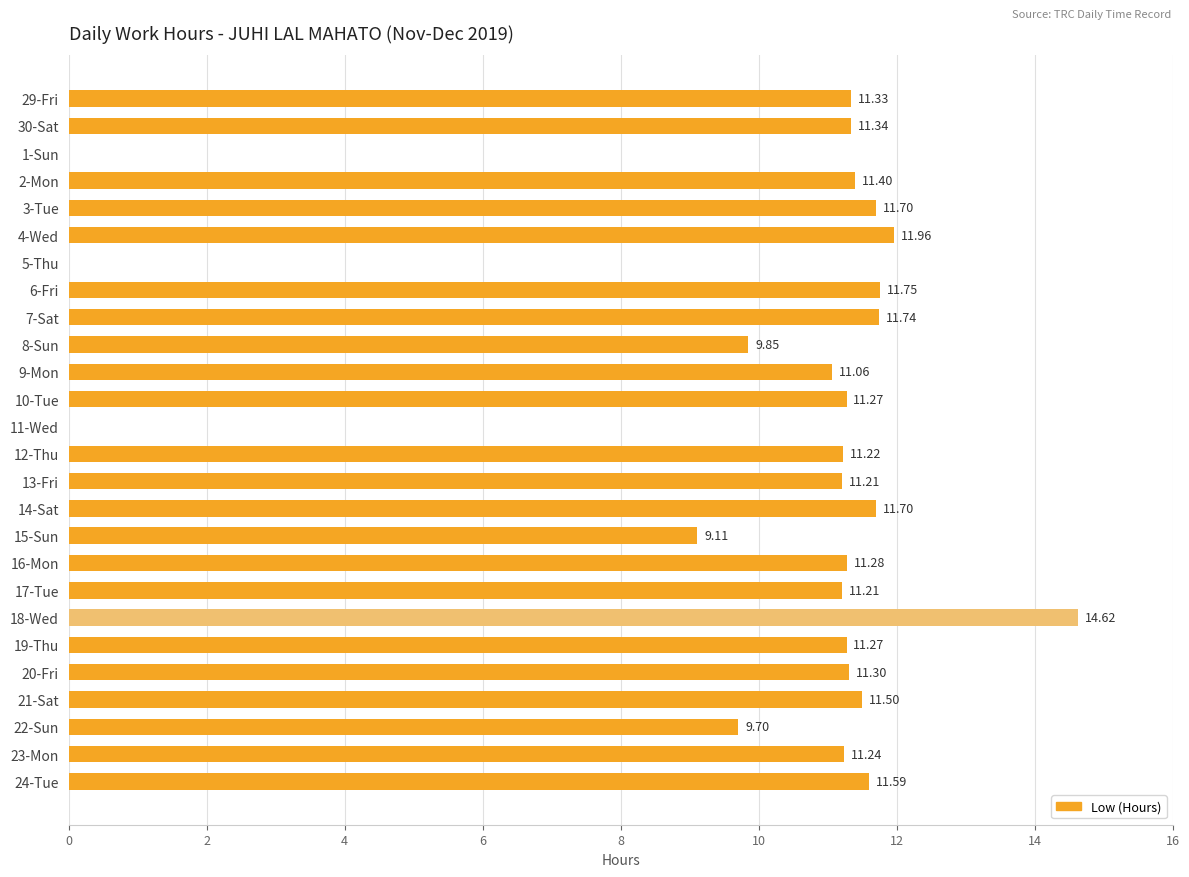

What is the sum of all values?

260.4